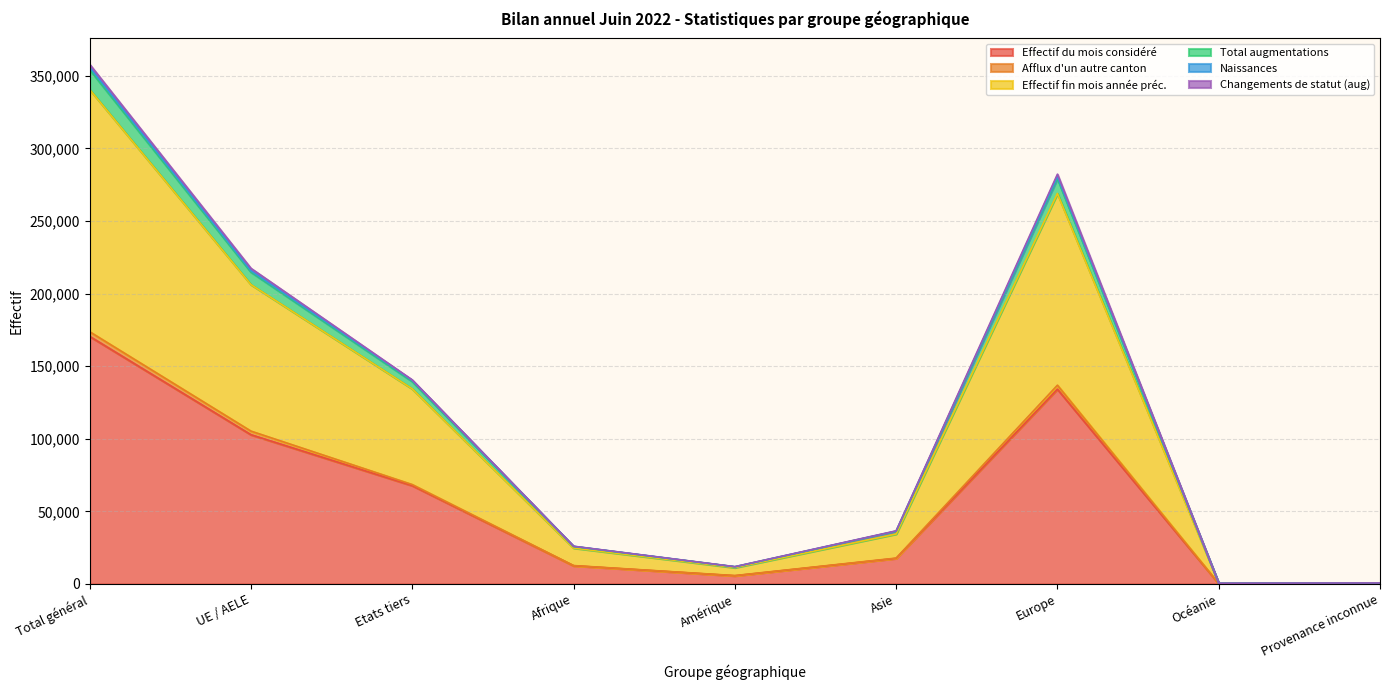

What is the maximum value for Effectif du mois considéré?

170513